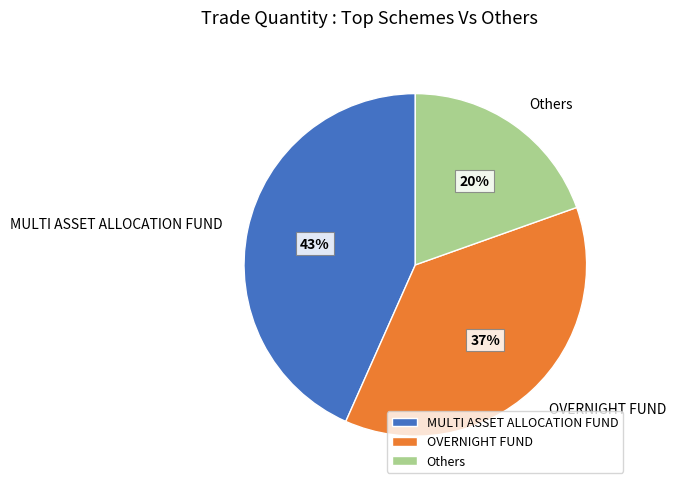

Approximately how many times larger is the value at OVERNIGHT FUND compared to MULTI ASSET ALLOCATION FUND?

0.9